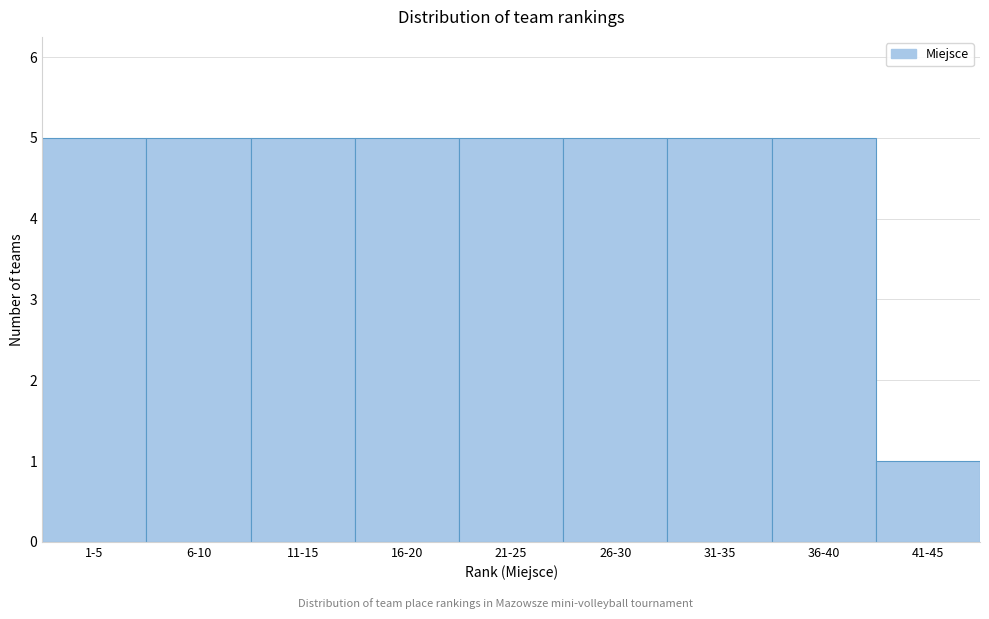

Reading right to left, extract all data points from this chart.

41-45=1	36-40=5	31-35=5	26-30=5	21-25=5	16-20=5	11-15=5	6-10=5	1-5=5